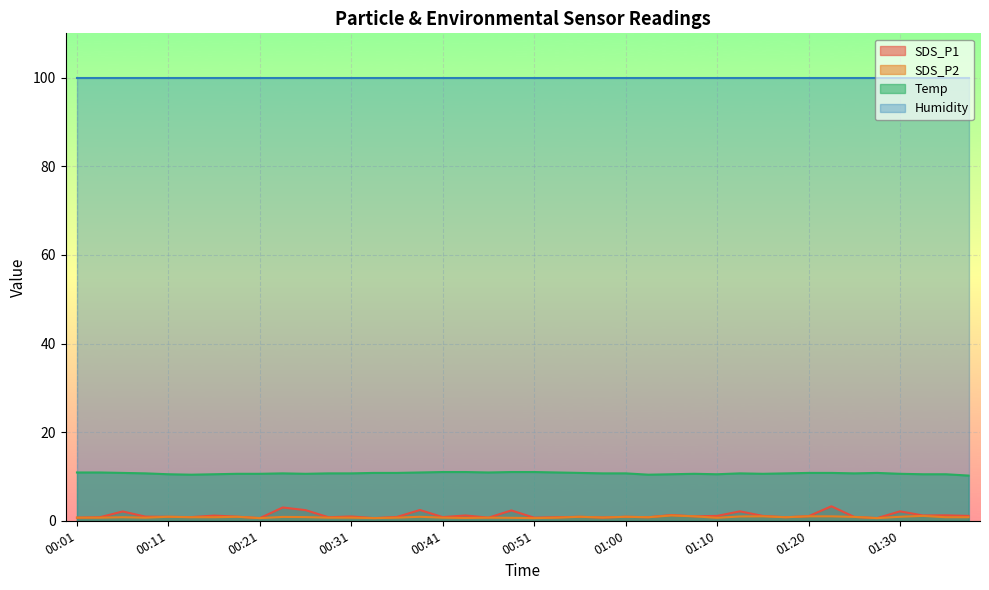

True or false: Temp has a value of 10.6 at 01:30.

True